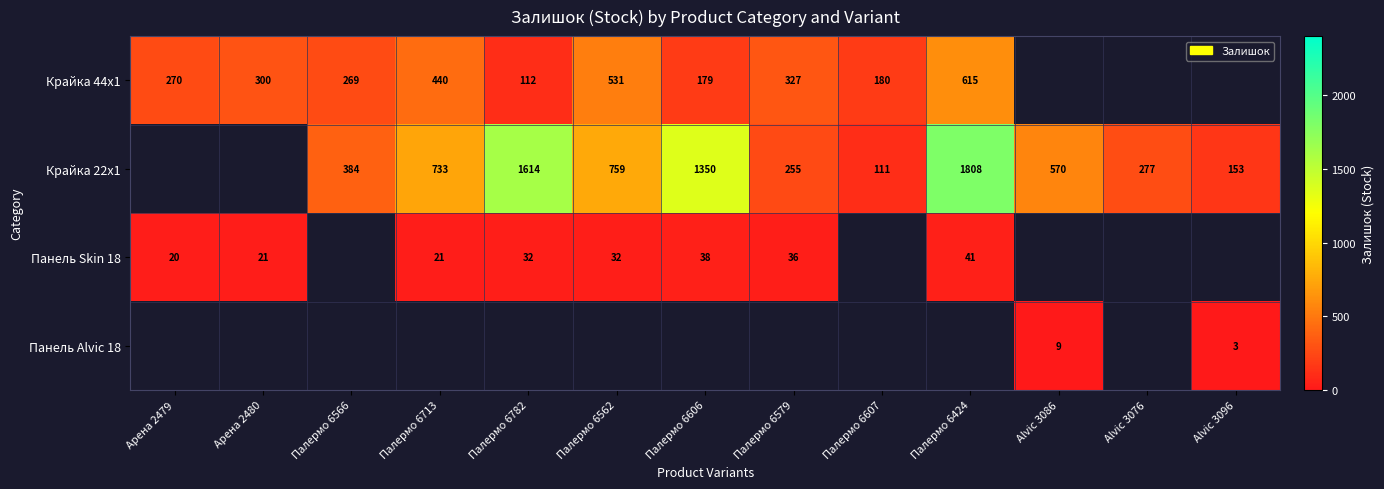

The Крайка 44x1 series shows 223 at Палермо 6424. True or false?

False